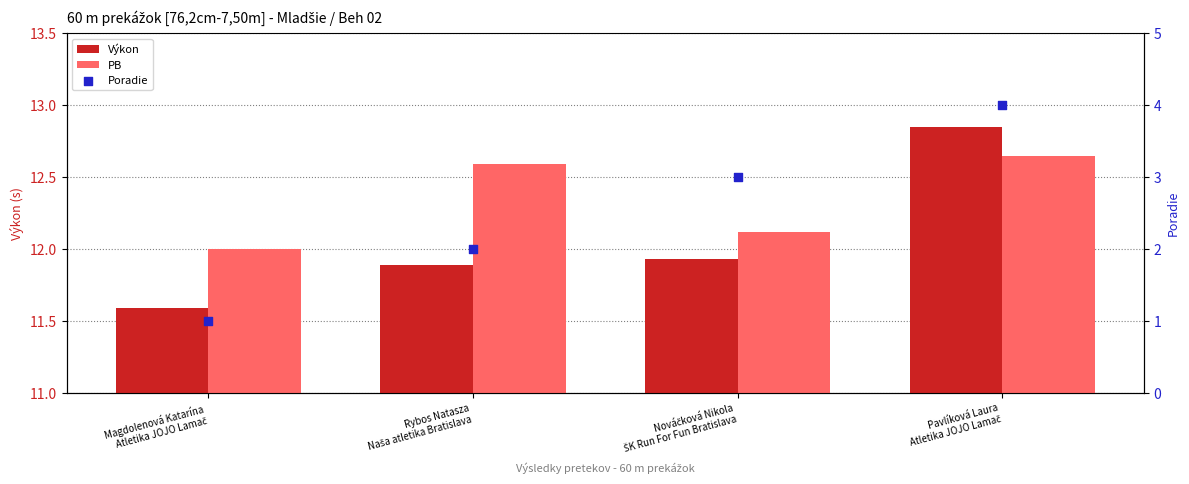

Which series contains the lowest Y value?

Poradie